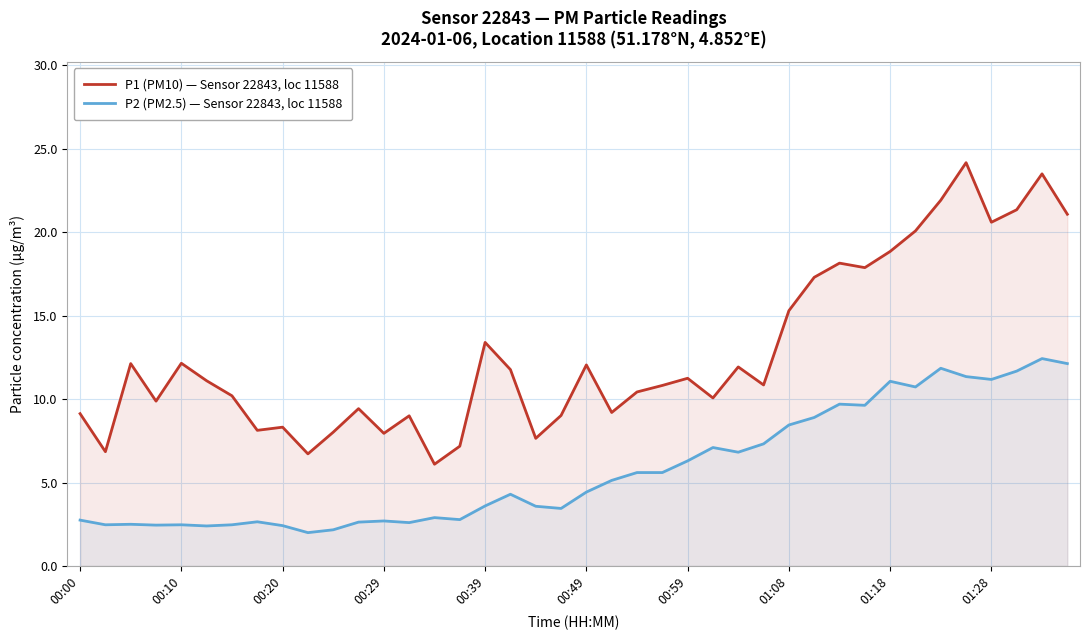

The value of P1 (PM10) — Sensor 22843, loc 11588 at 18 is 7.7. True or false?

True